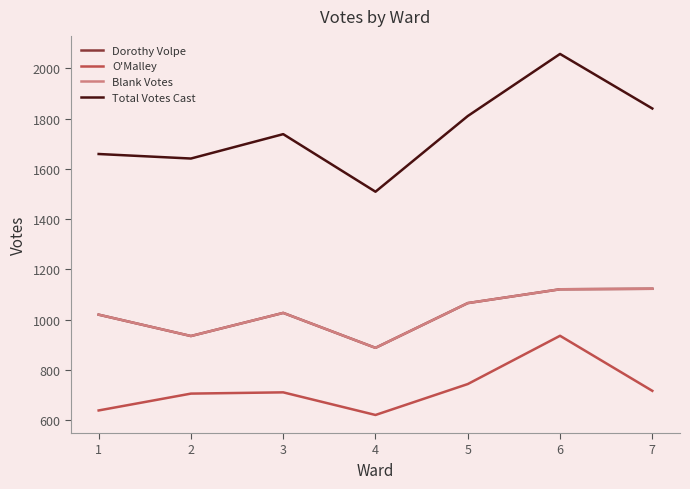

Does the chart have visible grid lines?

No